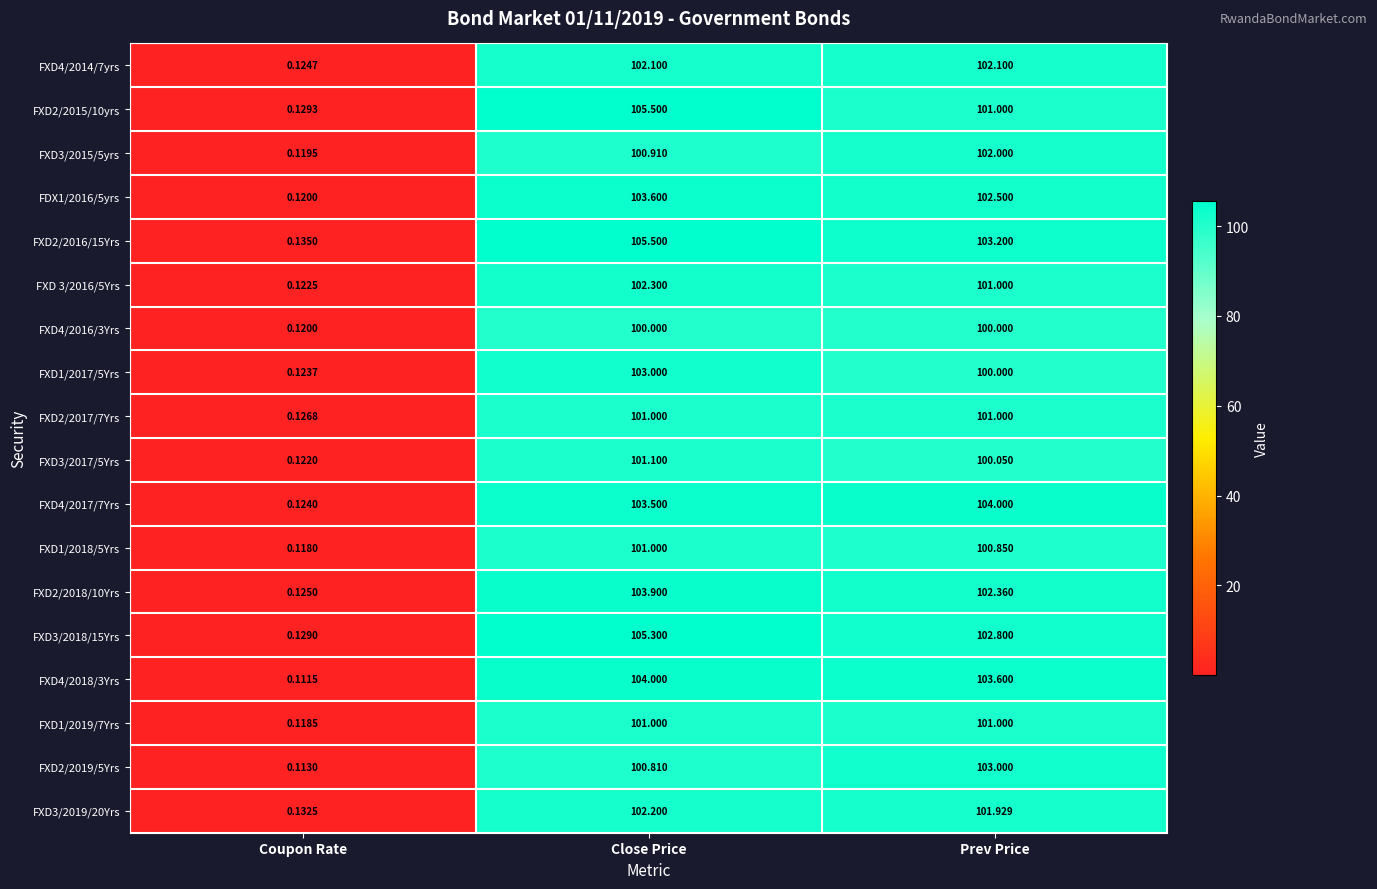

Which series has the widest spread of values?

FXD2/2015/10yrs